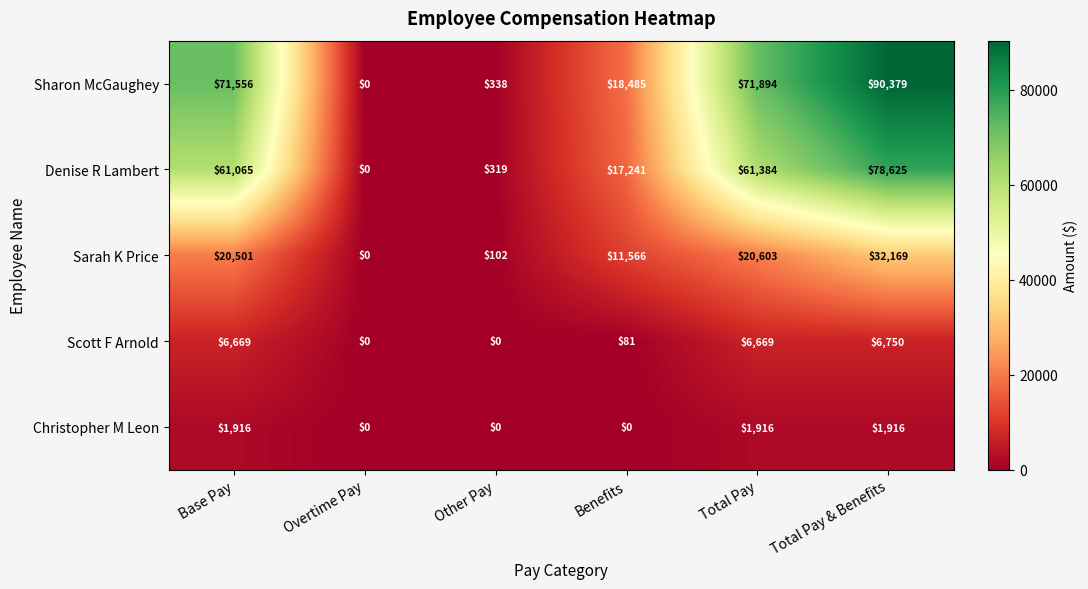

What is the total value across all series at Base Pay?

161707